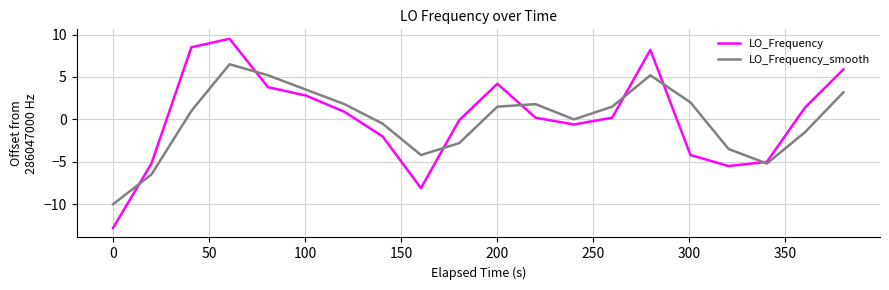

How many lines are shown in the chart?

2